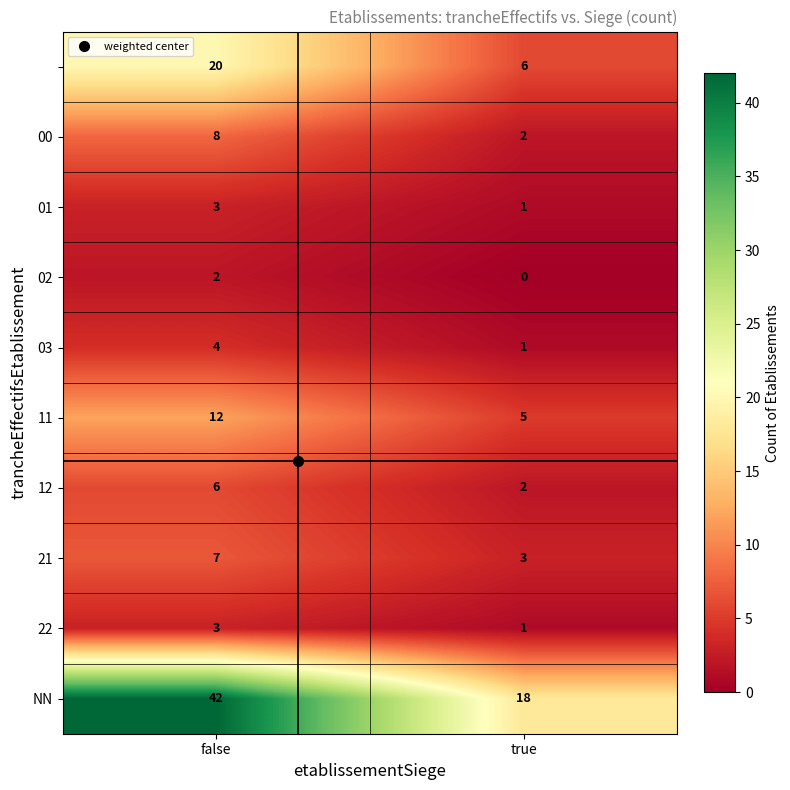

At which category is the sum across all series the highest?

false